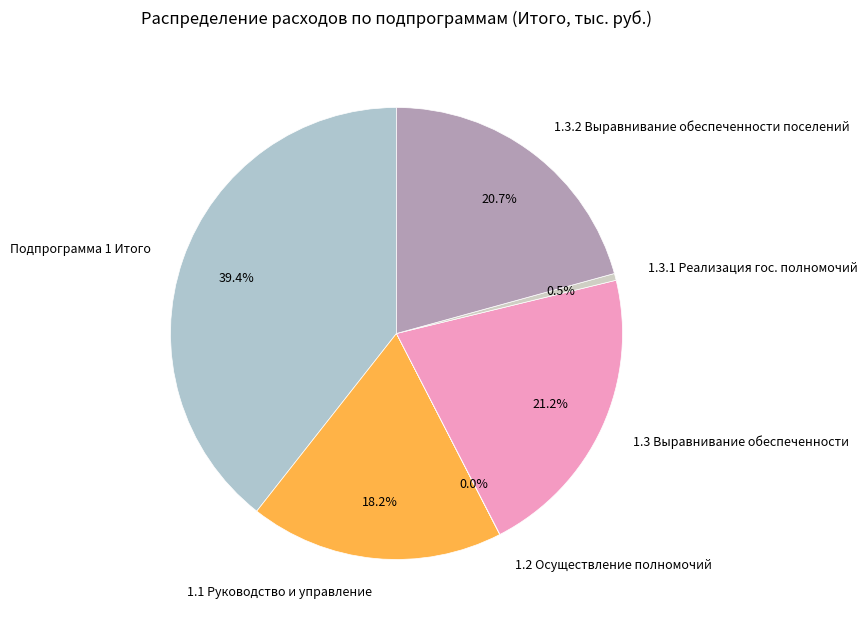

How much of the chart is everything except 1.3.2 Выравнивание обеспеченности поселений?

79.3%